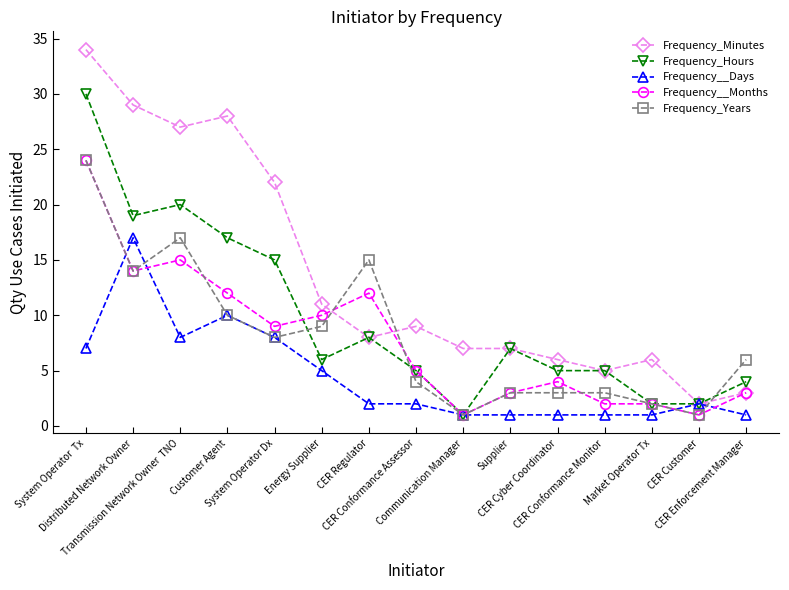

What is the label of the 10th point from the right?

Energy Supplier